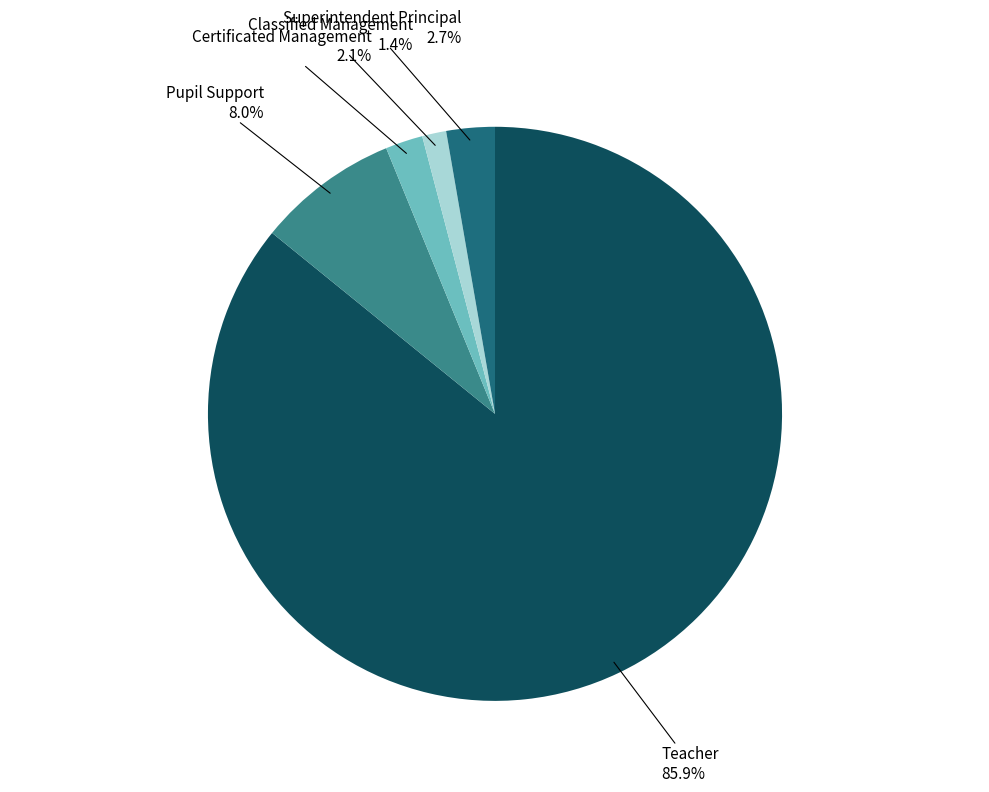

Does any single category account for the majority?

Yes